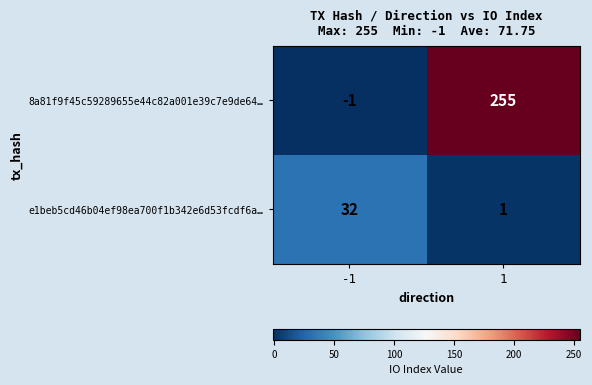

What is the total value across all series at -1?

31